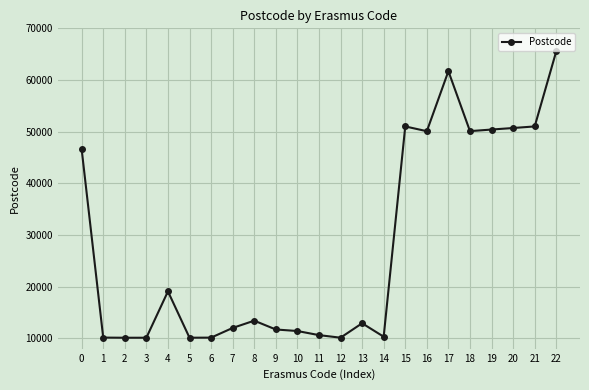

Between 0 and 17, which is larger?

17